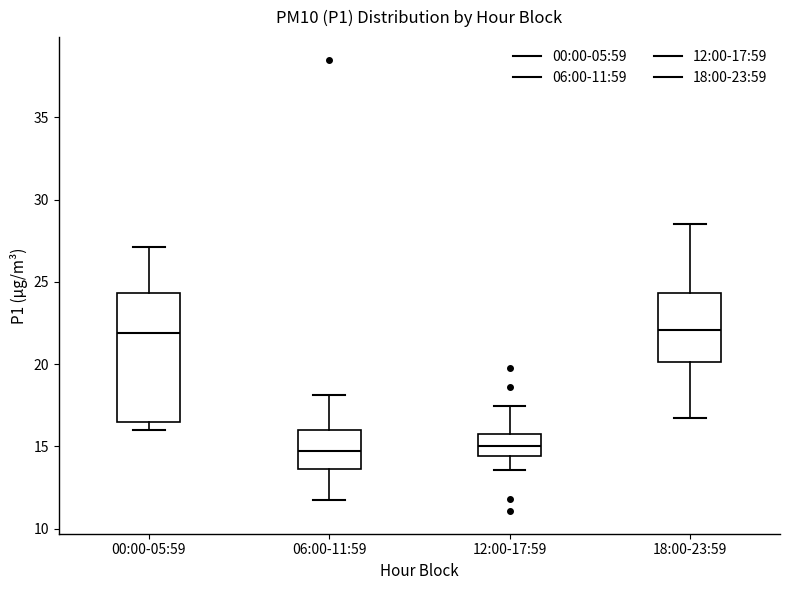

Reading left to right, read every box against the y-axis: the position of its median line, the range the box covers, and the ends of its whiskers. The values are not printed on the chart, so give them approximately, as read against the axis.

00:00-05:59: median 22.0, box 16.5 to 24.5, whiskers 16.0 to 27.0
06:00-11:59: median 14.5, box 13.5 to 16.0, whiskers 12.0 to 18.0
12:00-17:59: median 15.0, box 14.5 to 16.0, whiskers 13.5 to 17.5
18:00-23:59: median 22.0, box 20.0 to 24.5, whiskers 16.5 to 28.5